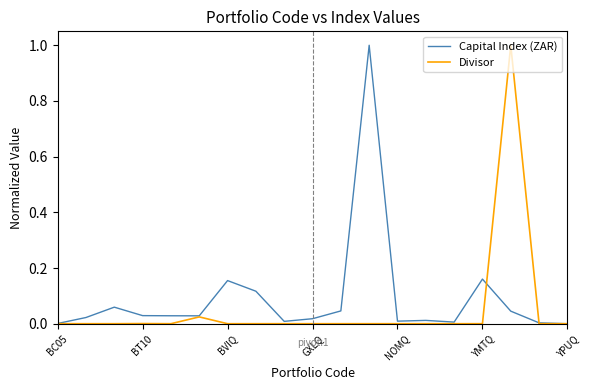

What is the highest value of the Capital Index (ZAR) series?

1.0